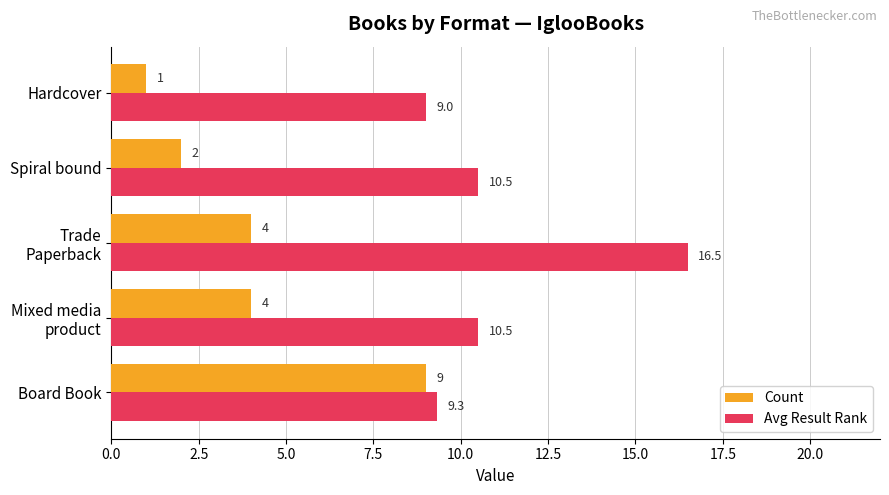

Is the value of Avg Result Rank at Hardcover greater than the value of Count at Spiral bound?

Yes